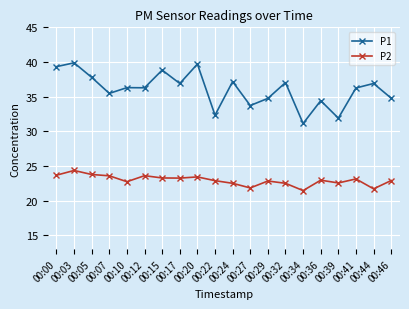

List the series in order of their overall mean, highest first.

P1, P2